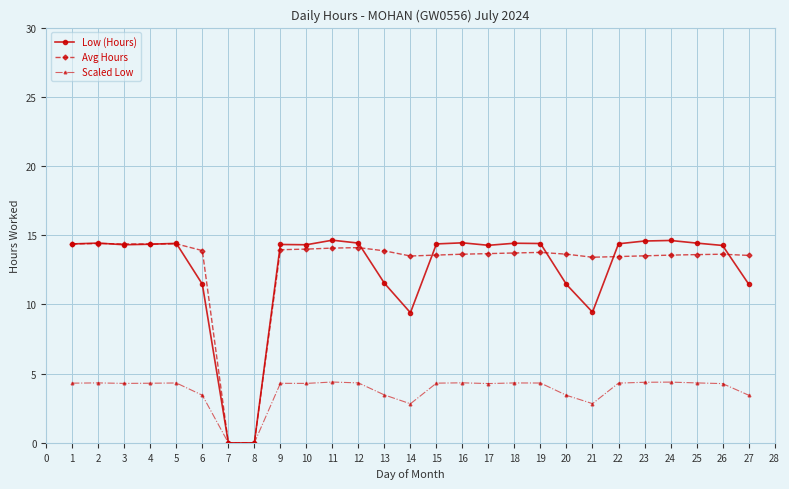

What is the value of the Avg Hours point at the 15th from the left?

13.6